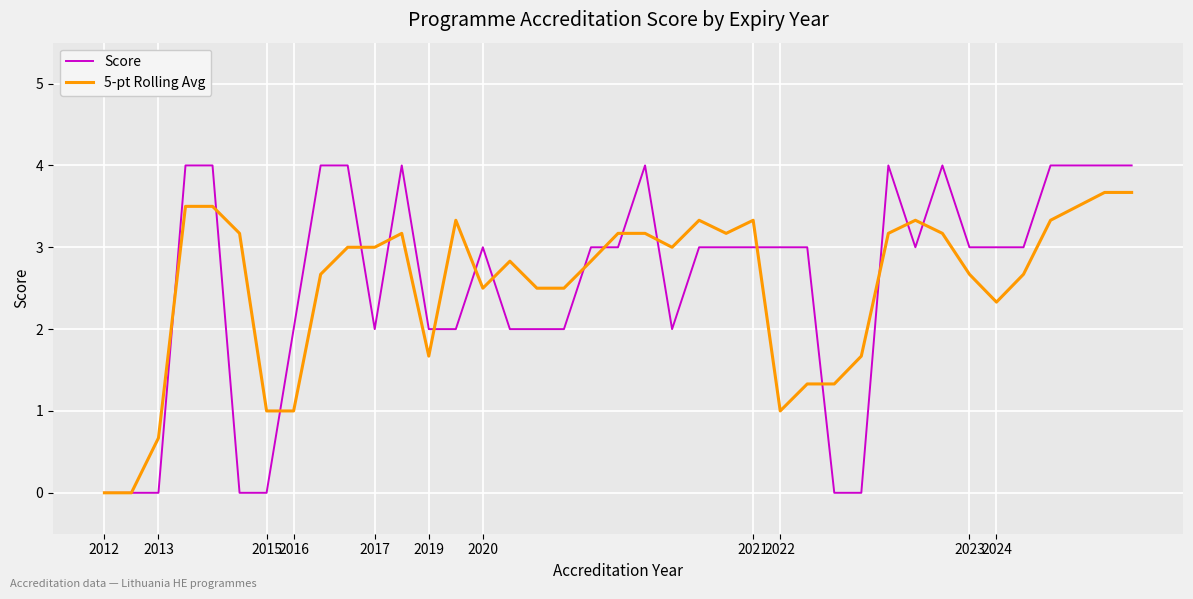

Rank the series by their maximum value, from lowest to highest.

5-pt Rolling Avg, Score